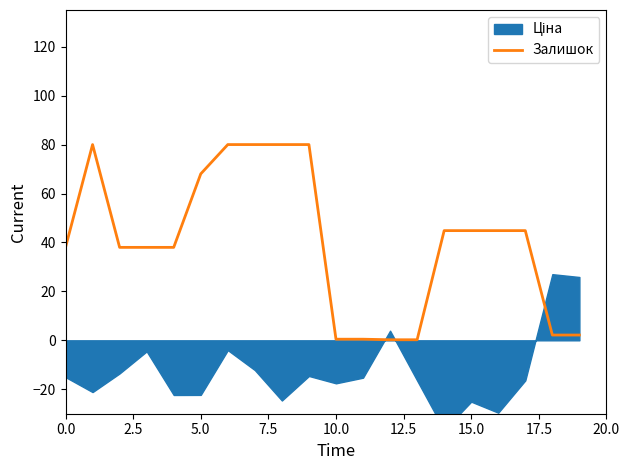

The chart shows a value of 0.2 at 13. True or false?

True